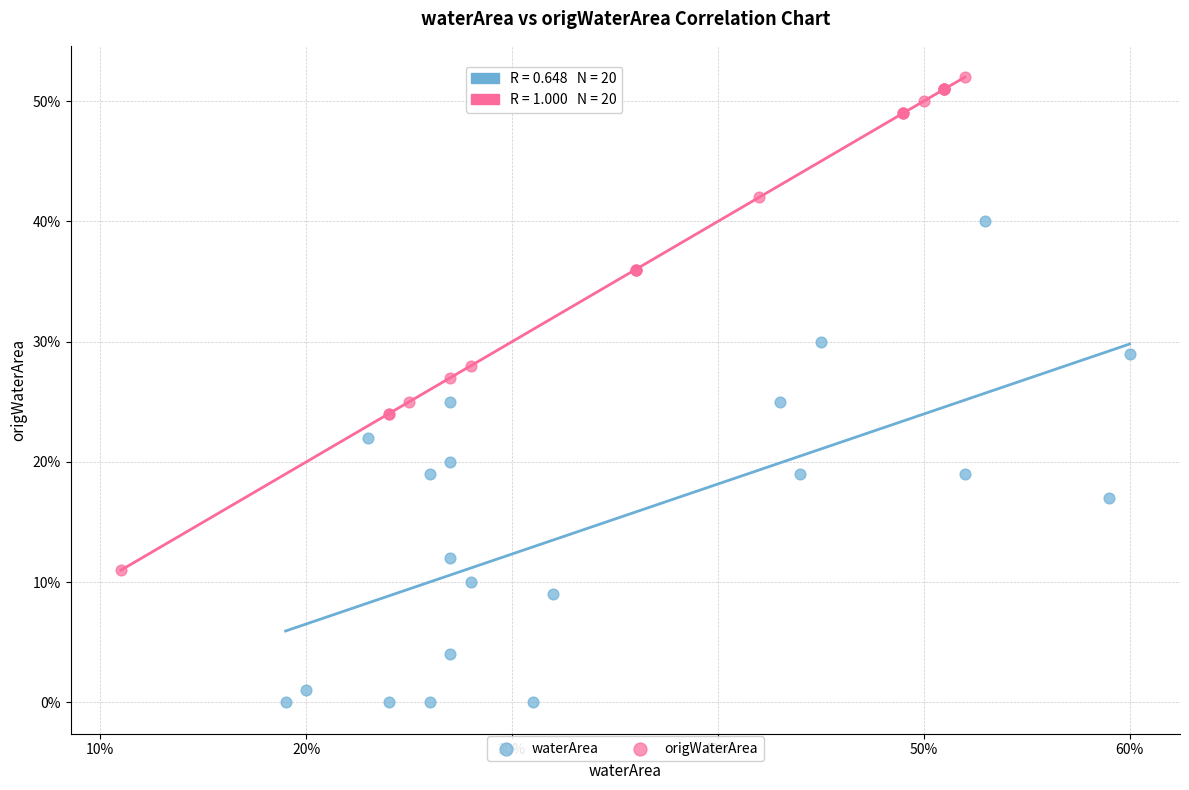

Which series reaches the maximum Y coordinate?

origWaterArea